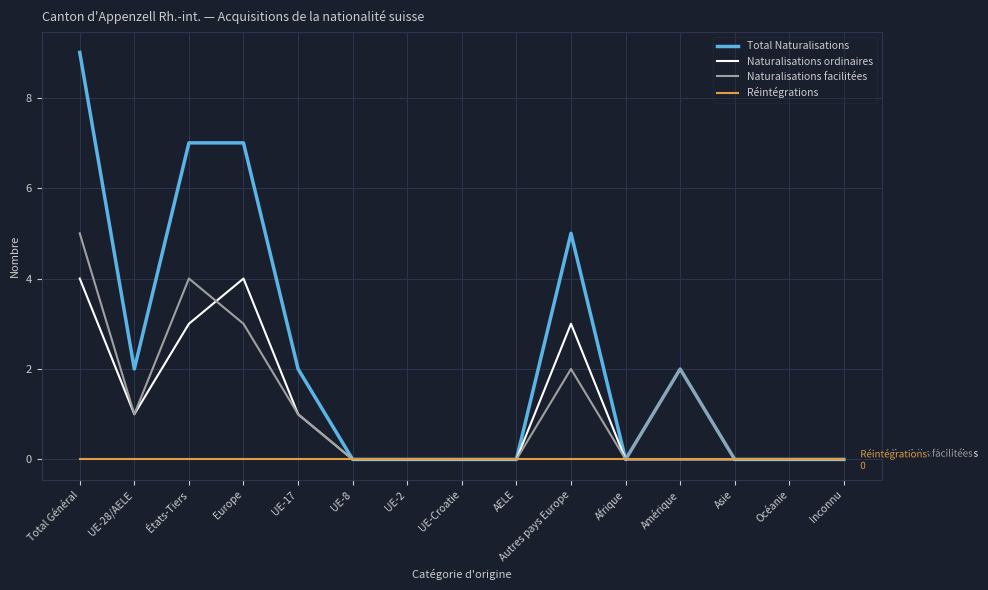

What position from the right is Inconnu?

1